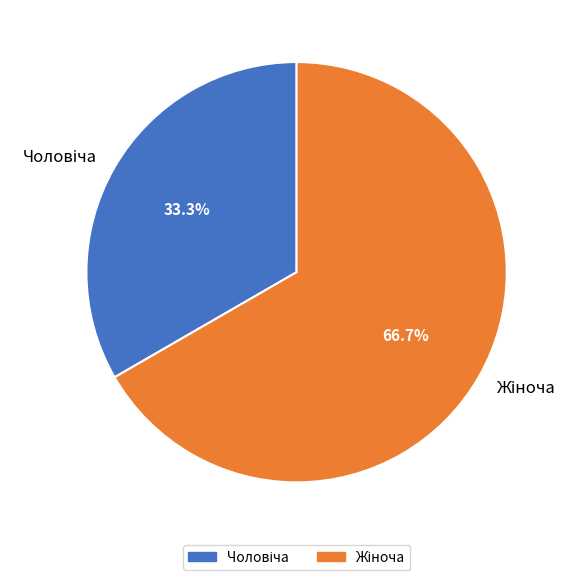

Does any single category account for the majority?

Yes